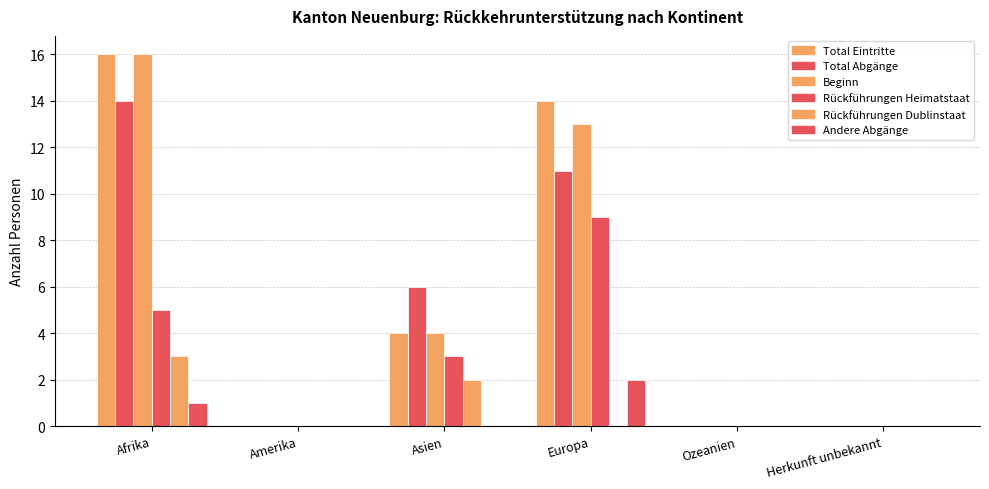

At which category does the chart reach its minimum across all series?

Amerika